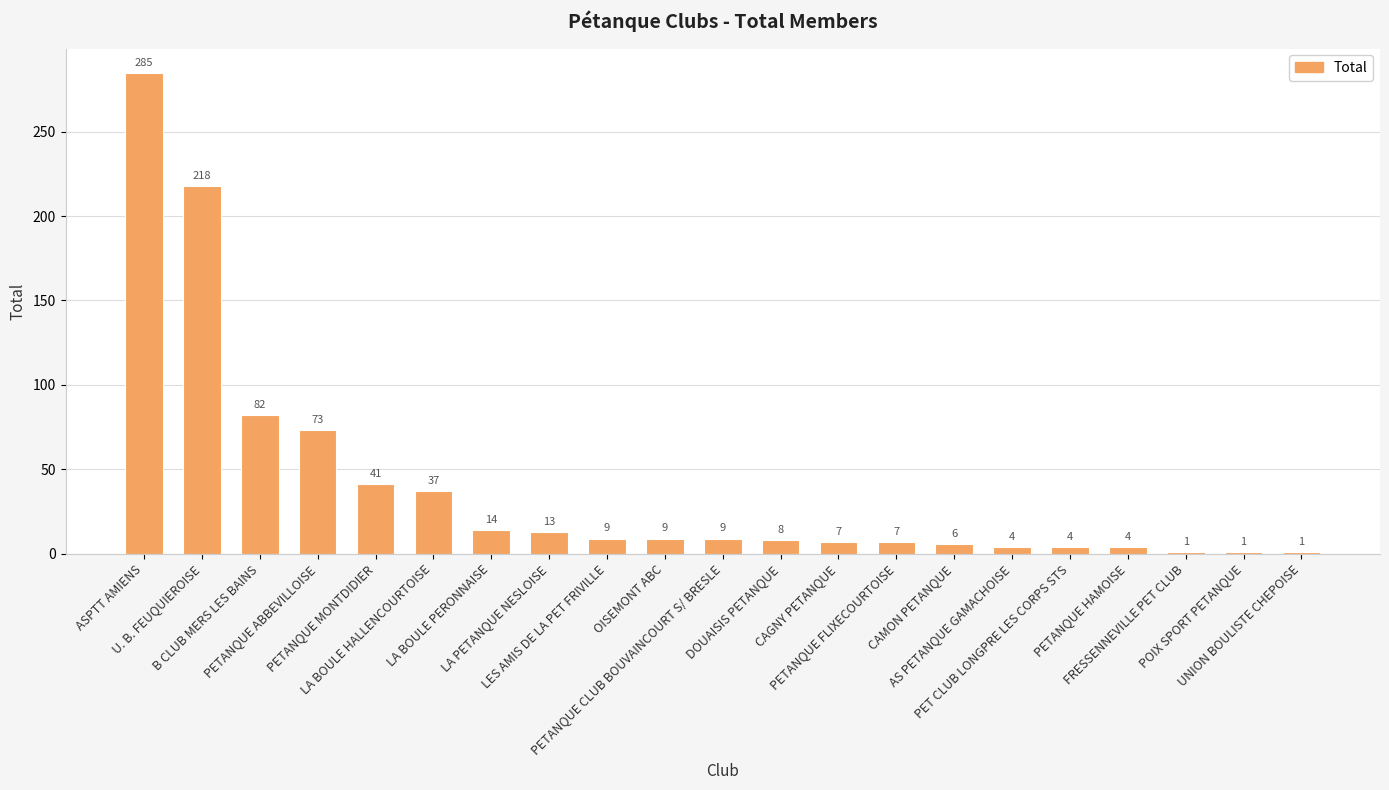

How many categories are shown in the chart?

21